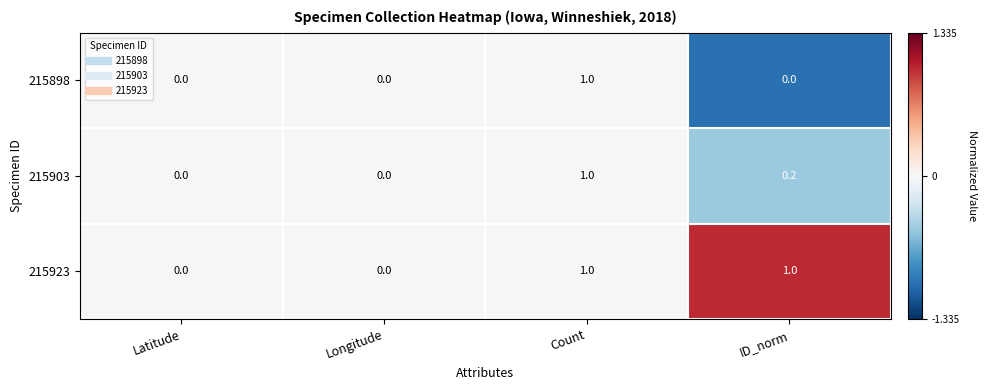

Reading left to right, extract all data points from this chart.

215898: Latitude=0.0	Longitude=0.0	Count=1.0	ID_norm=0.0
215903: Latitude=0.0	Longitude=0.0	Count=1.0	ID_norm=0.2
215923: Latitude=0.0	Longitude=0.0	Count=1.0	ID_norm=1.0